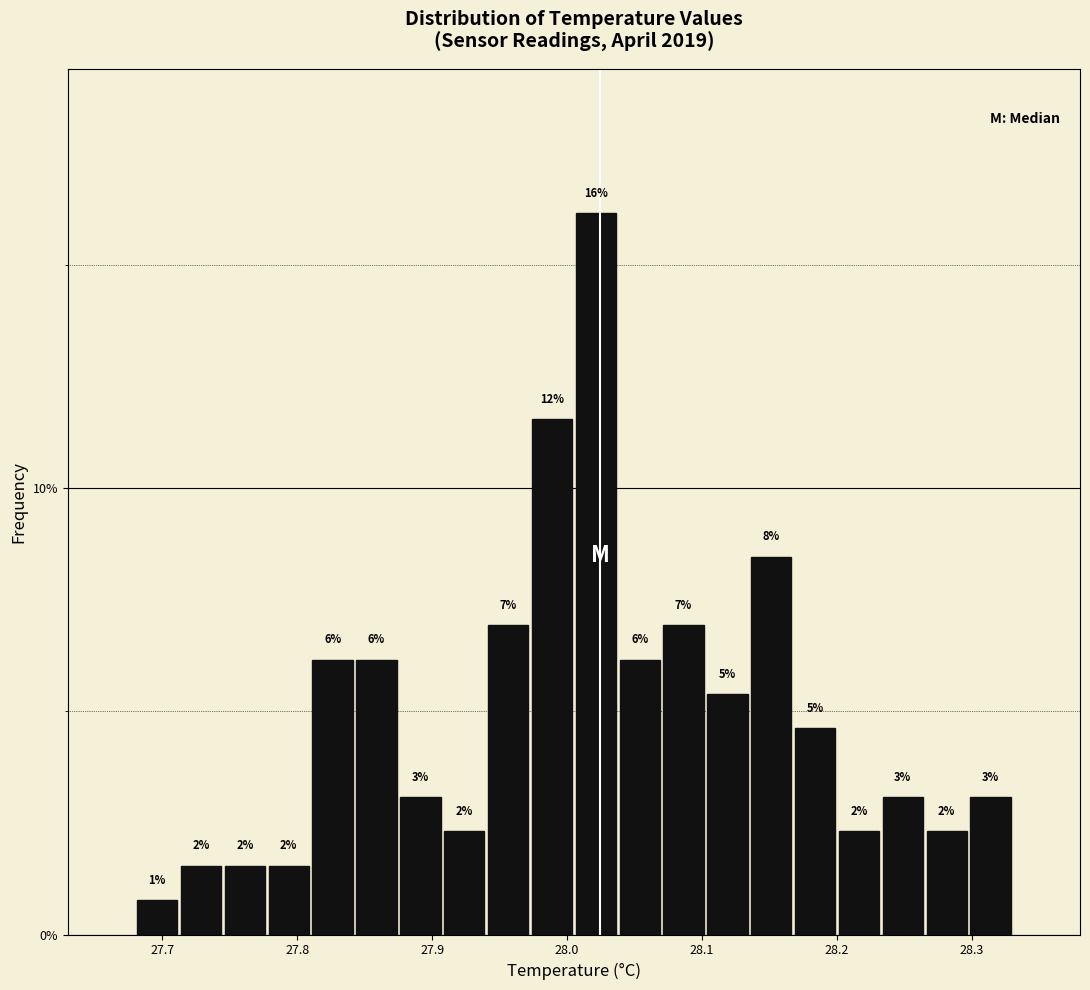

Read against the x-axis, roughly where is the centre of the tallest bar?

28.02